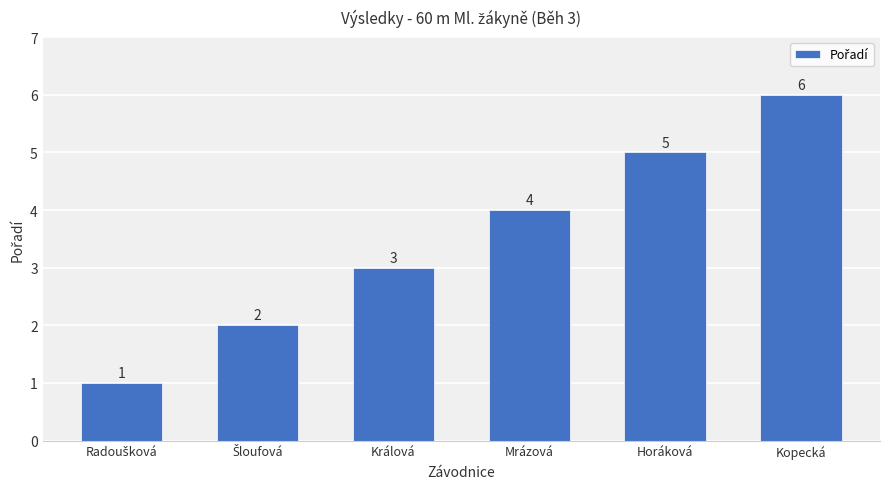

What is the change in value from Králová to Horáková?

+2